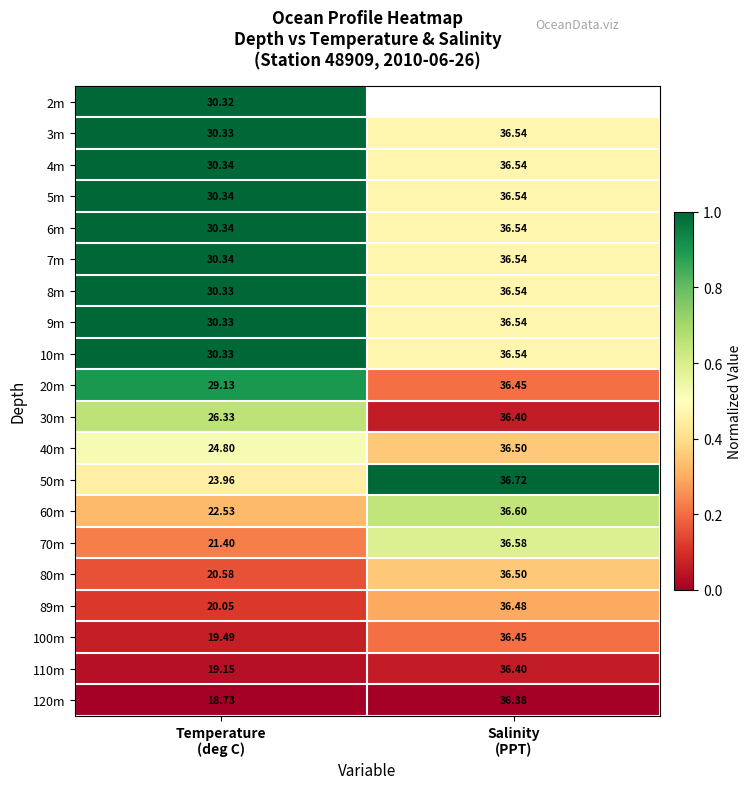

Rank the series by their maximum value, from highest to lowest.

4m, 5m, 6m, 7m, 50m, 3m, 8m, 9m, 10m, 2m, 20m, 30m, 60m, 70m, 40m, 80m, 89m, 100m, 110m, 120m